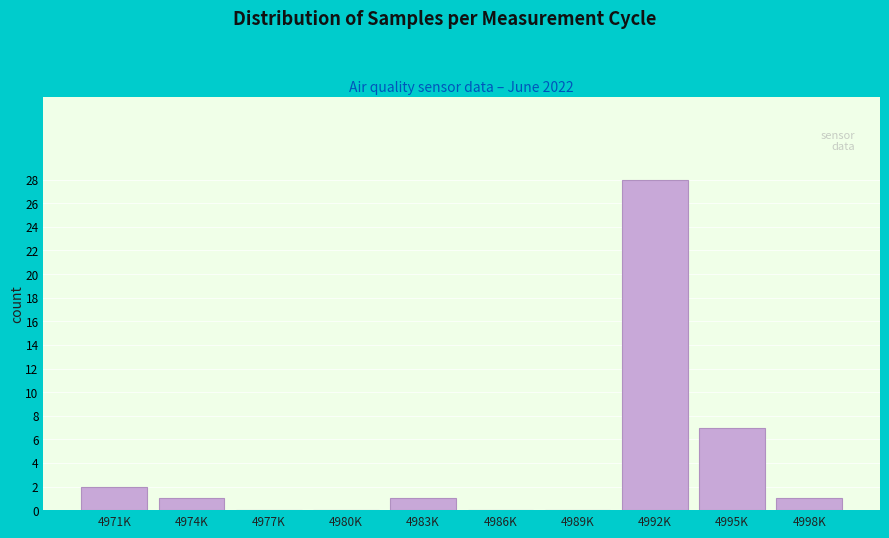

Reading right to left, transcribe all the data shown in this chart.

4998K=1	4995K=7	4992K=28	4989K=0	4986K=0	4983K=1	4980K=0	4977K=0	4974K=1	4971K=2